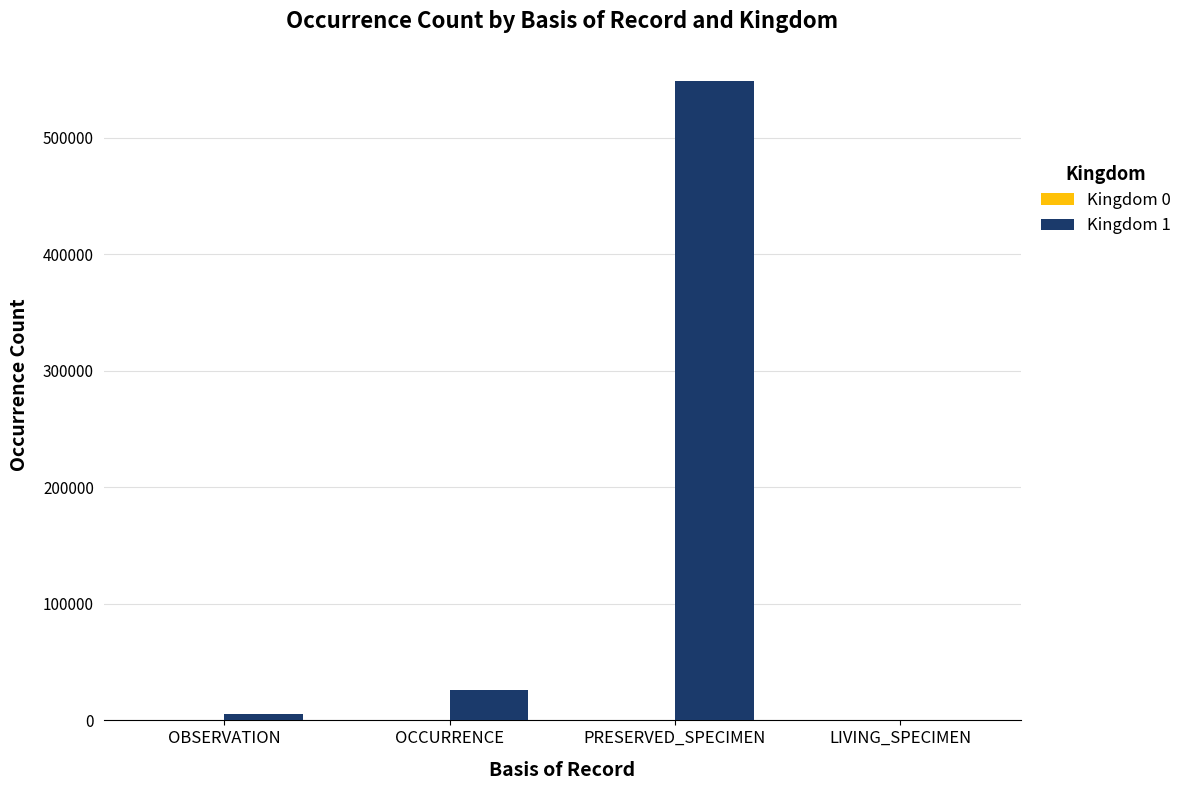

At which category is the sum across all series the highest?

PRESERVED_SPECIMEN